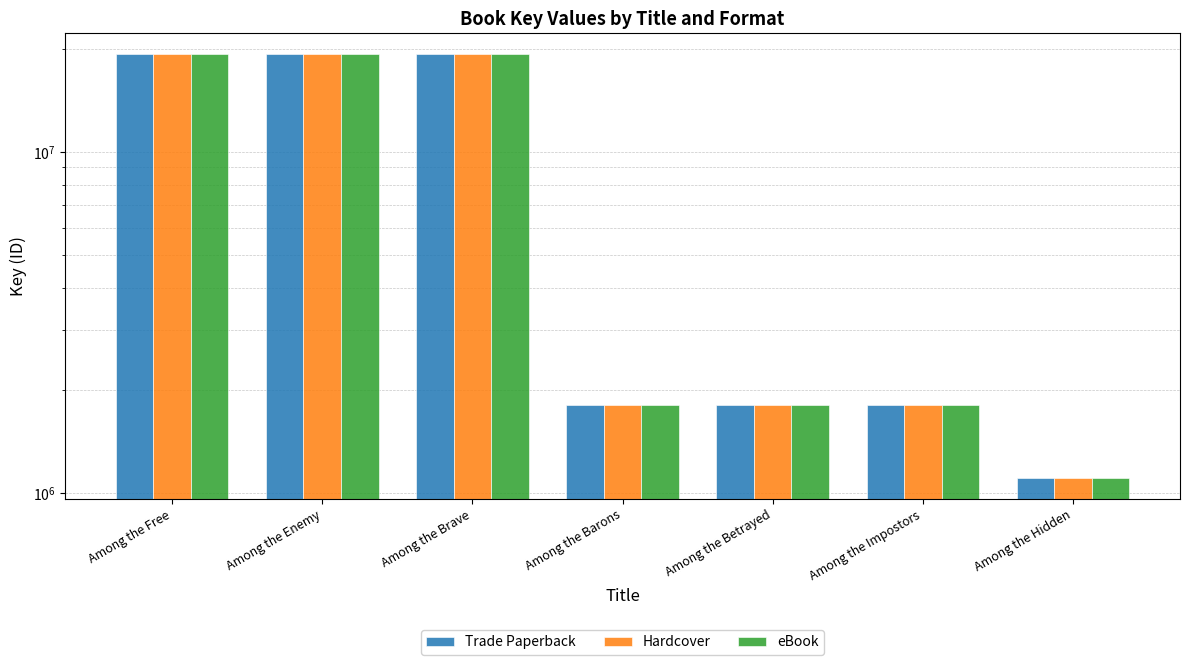

True or false: Trade Paperback has a value of 11466789 at Among the Enemy.

False